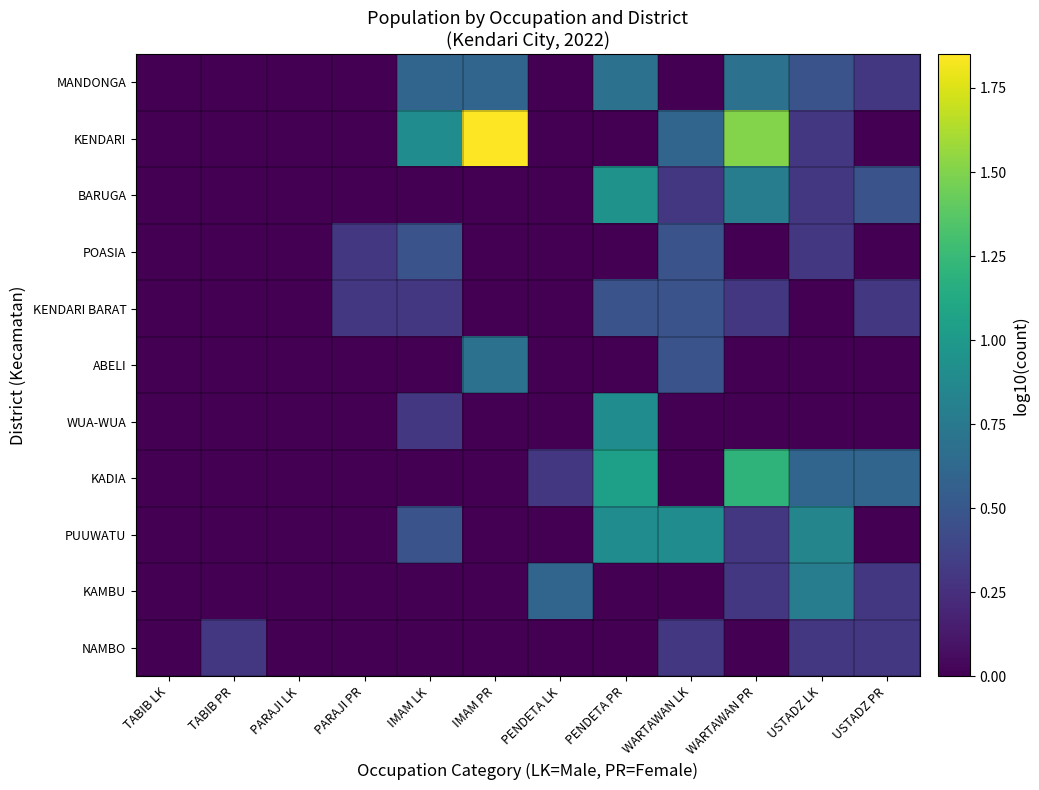

Reading left to right, extract all data points from this chart.

MANDONGA: TABIB LK=0.0	TABIB PR=0.0	PARAJI LK=0.0	PARAJI PR=0.0	IMAM LK=0.6	IMAM PR=0.6	PENDETA LK=0.0	PENDETA PR=0.7	WARTAWAN LK=0.0	WARTAWAN PR=0.7	USTADZ LK=0.5	USTADZ PR=0.3
KENDARI: TABIB LK=0.0	TABIB PR=0.0	PARAJI LK=0.0	PARAJI PR=0.0	IMAM LK=0.9	IMAM PR=1.9	PENDETA LK=0.0	PENDETA PR=0.0	WARTAWAN LK=0.6	WARTAWAN PR=1.5	USTADZ LK=0.3	USTADZ PR=0.0
BARUGA: TABIB LK=0.0	TABIB PR=0.0	PARAJI LK=0.0	PARAJI PR=0.0	IMAM LK=0.0	IMAM PR=0.0	PENDETA LK=0.0	PENDETA PR=1.0	WARTAWAN LK=0.3	WARTAWAN PR=0.8	USTADZ LK=0.3	USTADZ PR=0.5
POASIA: TABIB LK=0.0	TABIB PR=0.0	PARAJI LK=0.0	PARAJI PR=0.3	IMAM LK=0.5	IMAM PR=0.0	PENDETA LK=0.0	PENDETA PR=0.0	WARTAWAN LK=0.5	WARTAWAN PR=0.0	USTADZ LK=0.3	USTADZ PR=0.0
KENDARI BARAT: TABIB LK=0.0	TABIB PR=0.0	PARAJI LK=0.0	PARAJI PR=0.3	IMAM LK=0.3	IMAM PR=0.0	PENDETA LK=0.0	PENDETA PR=0.5	WARTAWAN LK=0.5	WARTAWAN PR=0.3	USTADZ LK=0.0	USTADZ PR=0.3
ABELI: TABIB LK=0.0	TABIB PR=0.0	PARAJI LK=0.0	PARAJI PR=0.0	IMAM LK=0.0	IMAM PR=0.7	PENDETA LK=0.0	PENDETA PR=0.0	WARTAWAN LK=0.5	WARTAWAN PR=0.0	USTADZ LK=0.0	USTADZ PR=0.0
WUA-WUA: TABIB LK=0.0	TABIB PR=0.0	PARAJI LK=0.0	PARAJI PR=0.0	IMAM LK=0.3	IMAM PR=0.0	PENDETA LK=0.0	PENDETA PR=0.9	WARTAWAN LK=0.0	WARTAWAN PR=0.0	USTADZ LK=0.0	USTADZ PR=0.0
KADIA: TABIB LK=0.0	TABIB PR=0.0	PARAJI LK=0.0	PARAJI PR=0.0	IMAM LK=0.0	IMAM PR=0.0	PENDETA LK=0.3	PENDETA PR=1.0	WARTAWAN LK=0.0	WARTAWAN PR=1.2	USTADZ LK=0.6	USTADZ PR=0.6
PUUWATU: TABIB LK=0.0	TABIB PR=0.0	PARAJI LK=0.0	PARAJI PR=0.0	IMAM LK=0.5	IMAM PR=0.0	PENDETA LK=0.0	PENDETA PR=0.9	WARTAWAN LK=0.9	WARTAWAN PR=0.3	USTADZ LK=0.8	USTADZ PR=0.0
KAMBU: TABIB LK=0.0	TABIB PR=0.0	PARAJI LK=0.0	PARAJI PR=0.0	IMAM LK=0.0	IMAM PR=0.0	PENDETA LK=0.6	PENDETA PR=0.0	WARTAWAN LK=0.0	WARTAWAN PR=0.3	USTADZ LK=0.8	USTADZ PR=0.3
NAMBO: TABIB LK=0.0	TABIB PR=0.3	PARAJI LK=0.0	PARAJI PR=0.0	IMAM LK=0.0	IMAM PR=0.0	PENDETA LK=0.0	PENDETA PR=0.0	WARTAWAN LK=0.3	WARTAWAN PR=0.0	USTADZ LK=0.3	USTADZ PR=0.3